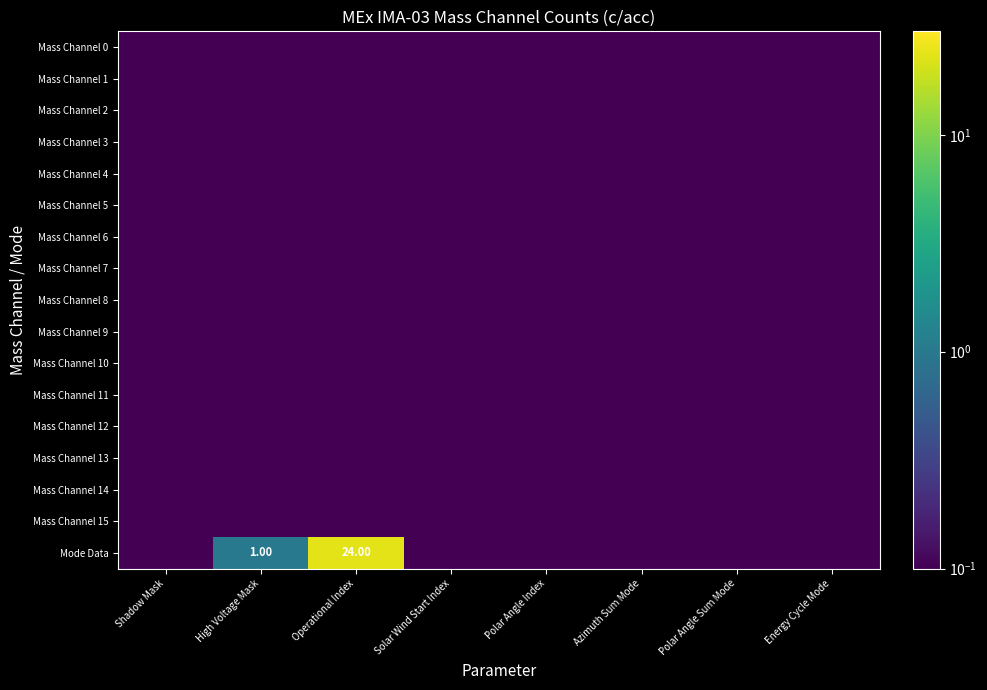

What is the total value across all series at Azimuth Sum Mode?

0.2